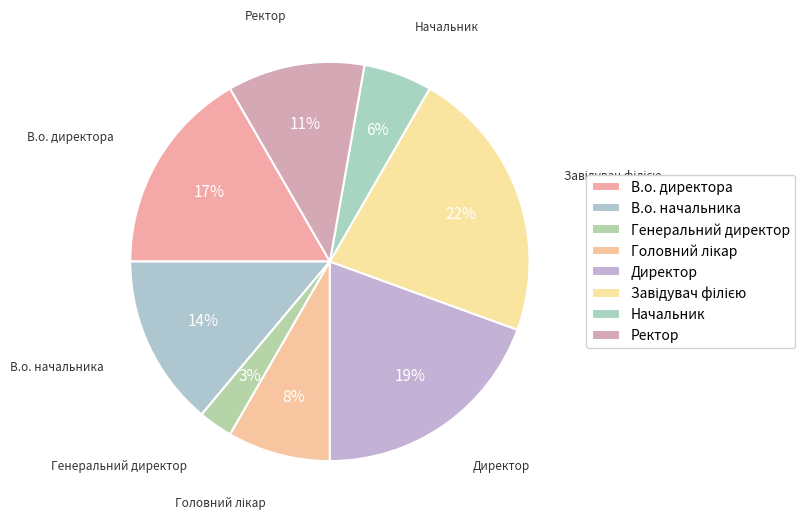

Is it true that Головний лікар is 8% of the pie?

True